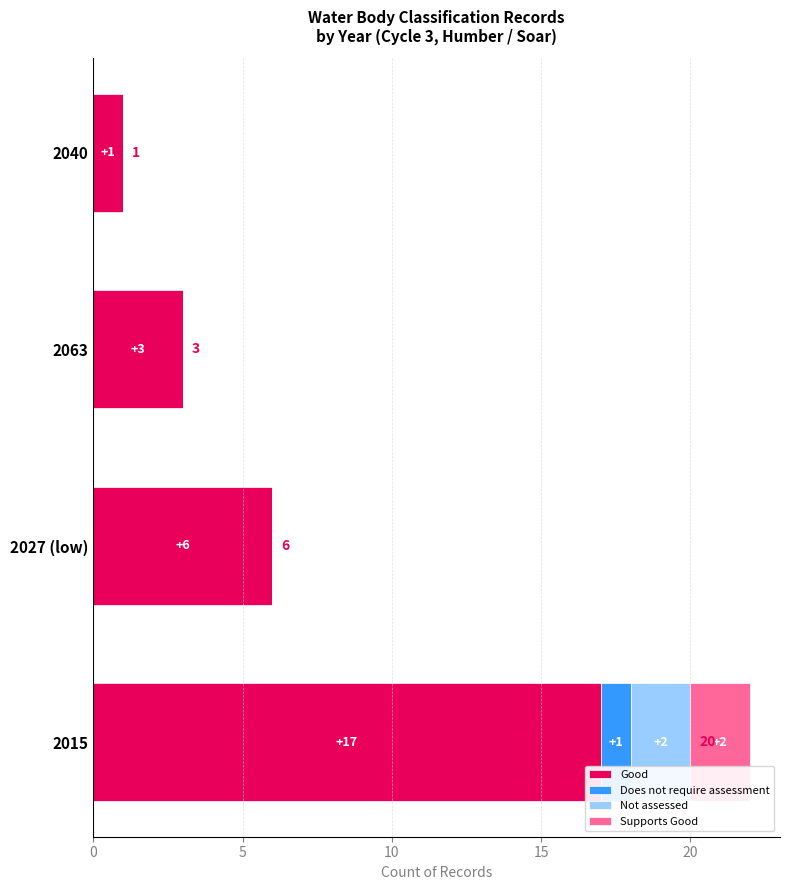

The Good series shows 6 at 2027 (low). True or false?

True